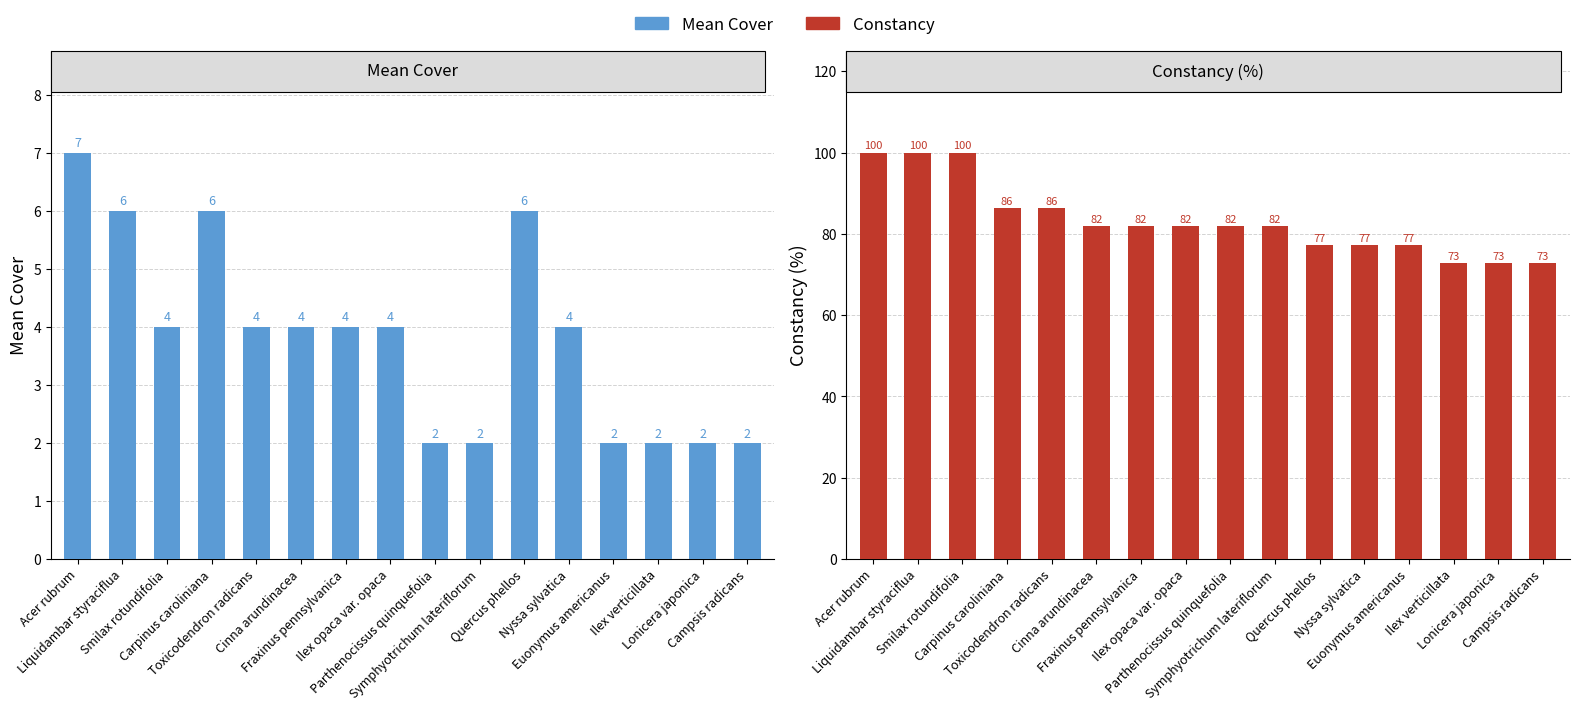

How many bars are there in total?

32